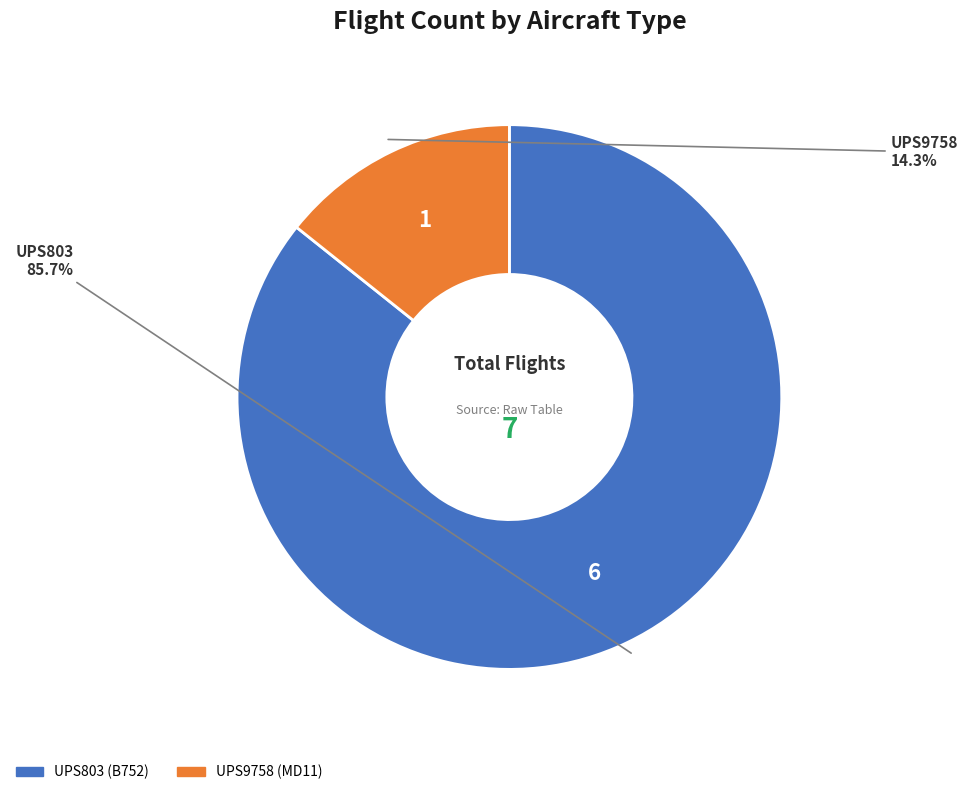

To the nearest percent, what portion does UPS9758 (MD11) represent?

14%